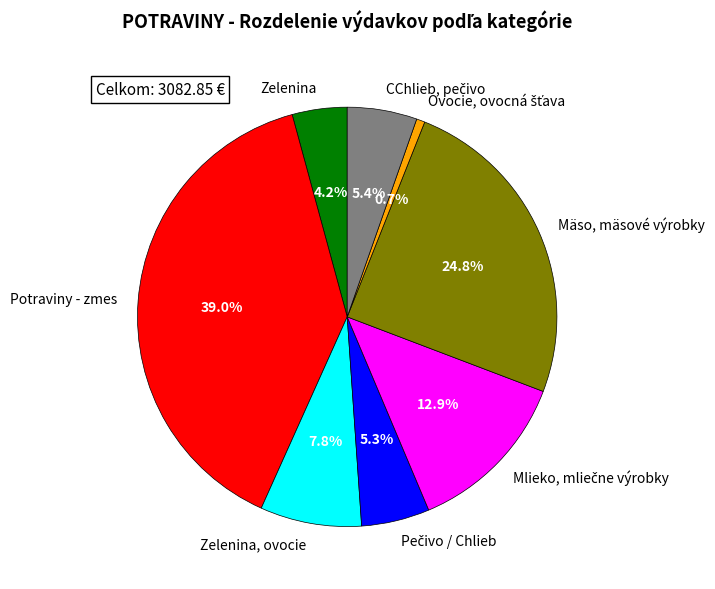

What is the largest slice in the pie chart?

Potraviny - zmes